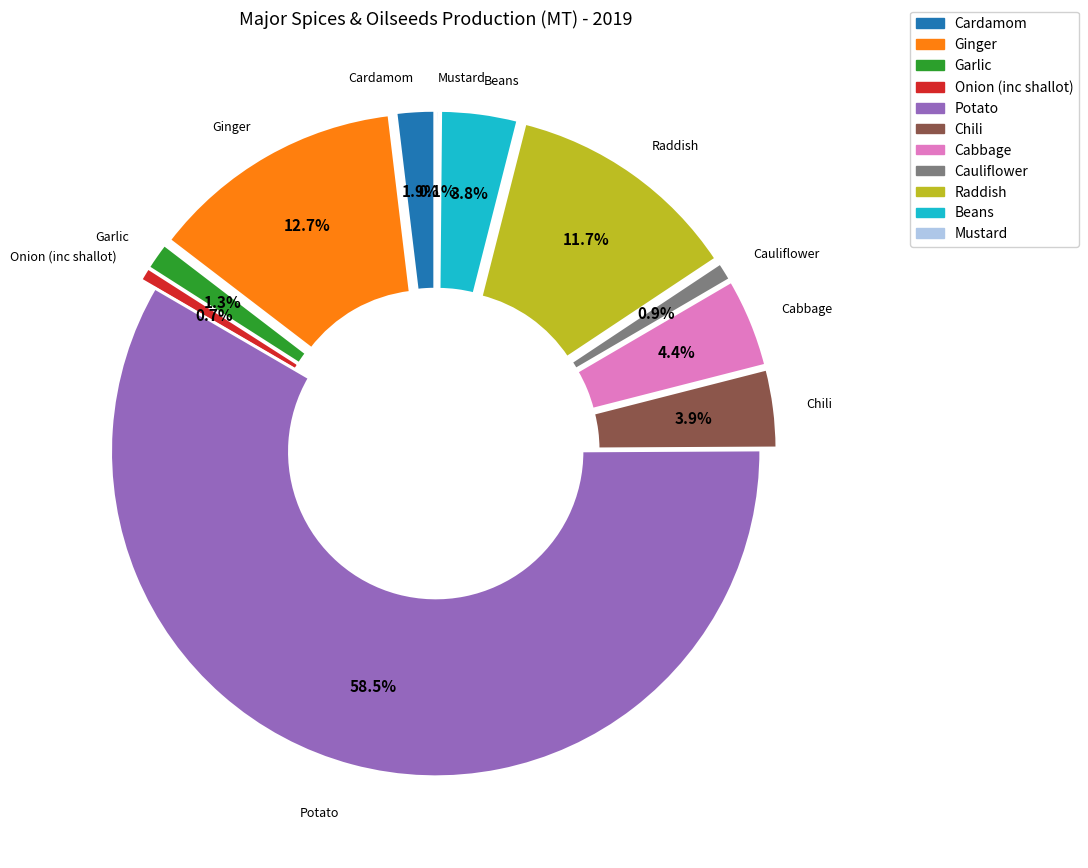

Does any single category account for the majority?

Yes